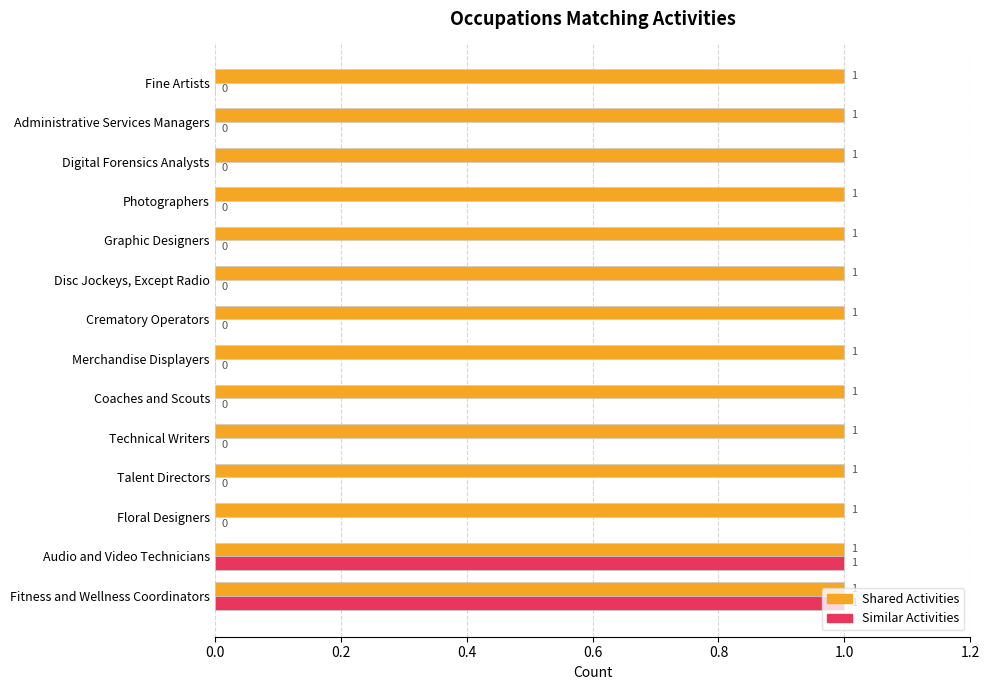

What is the sum of all Shared Activities values?

14